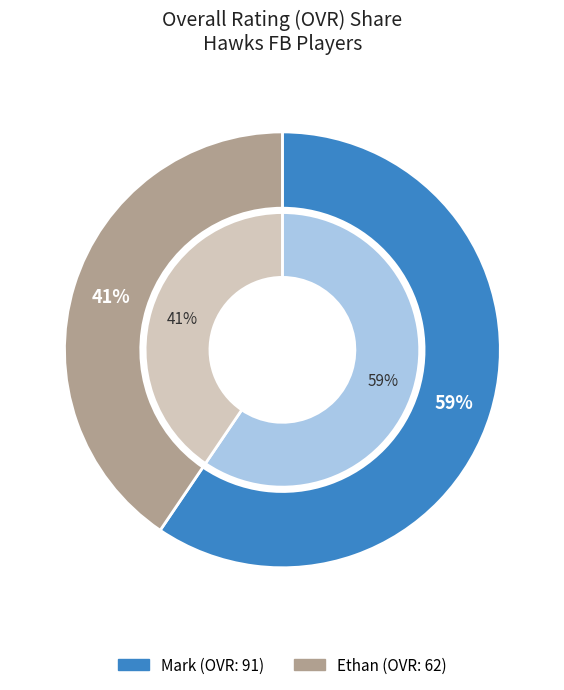

What percentage is the Ethan slice, to the nearest percent?

41%